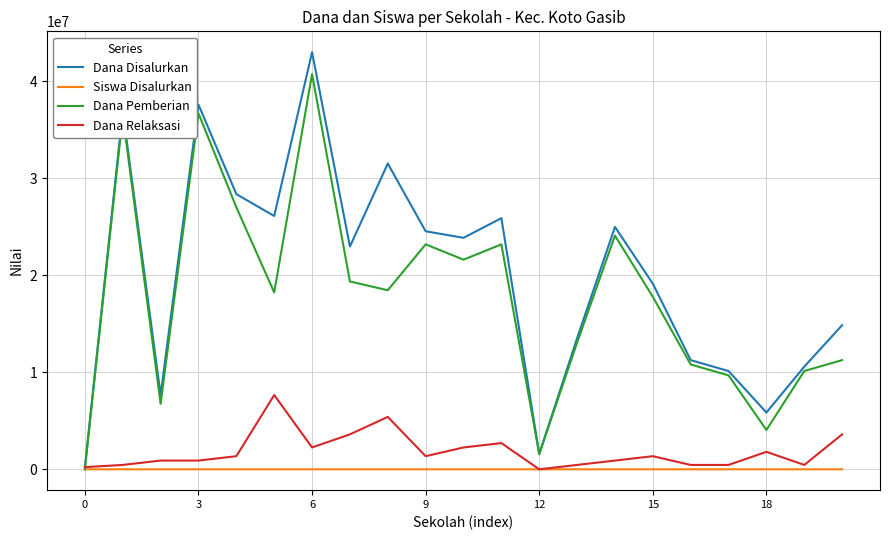

How many categories are shown in the chart?

21